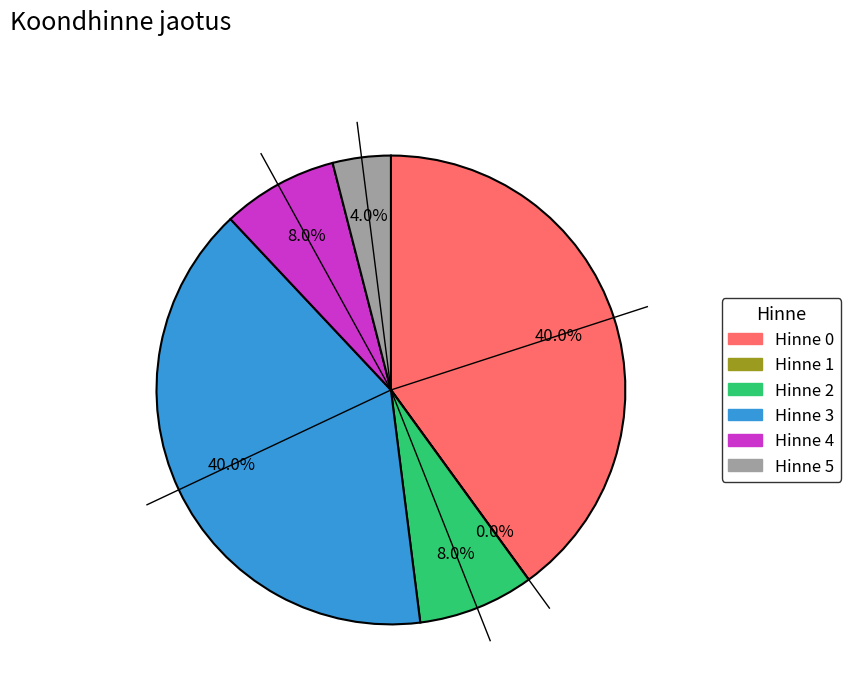

Which category has the smallest portion of the pie?

Hinne 1